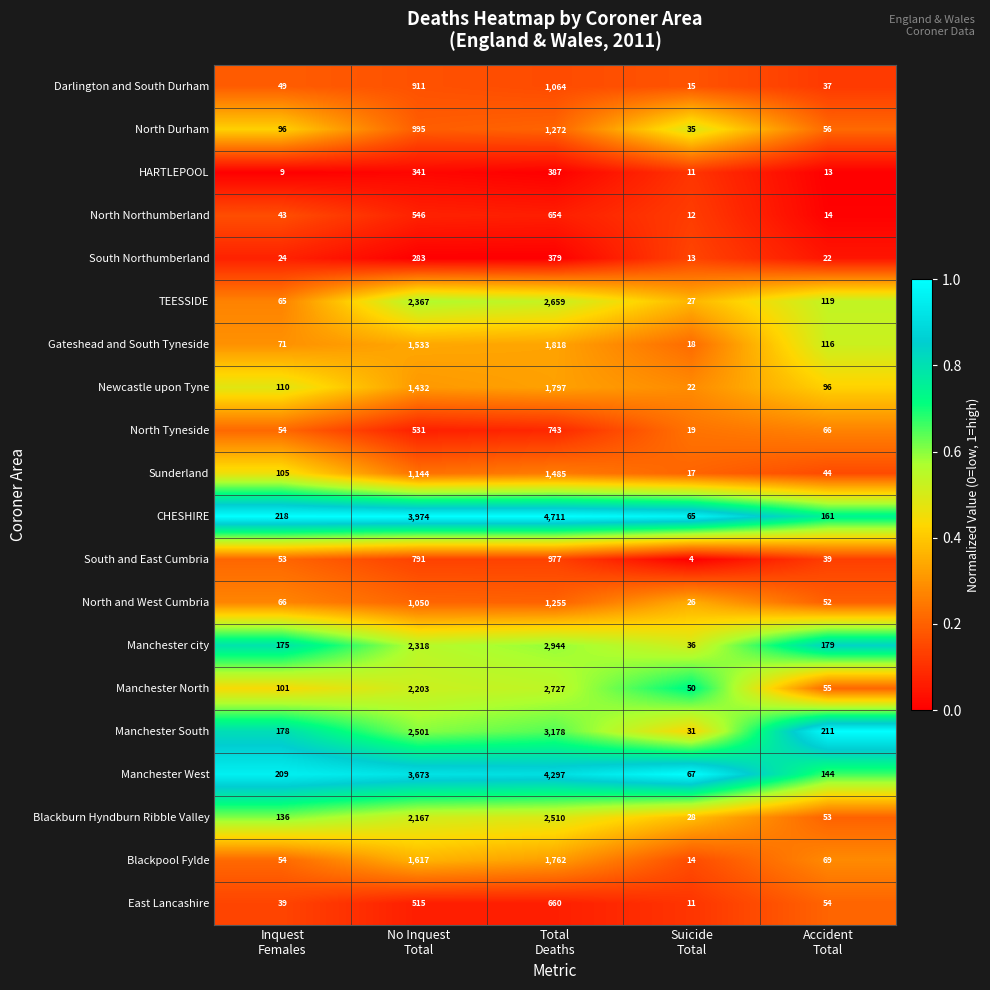

Which series has the widest spread of values?

CHESHIRE